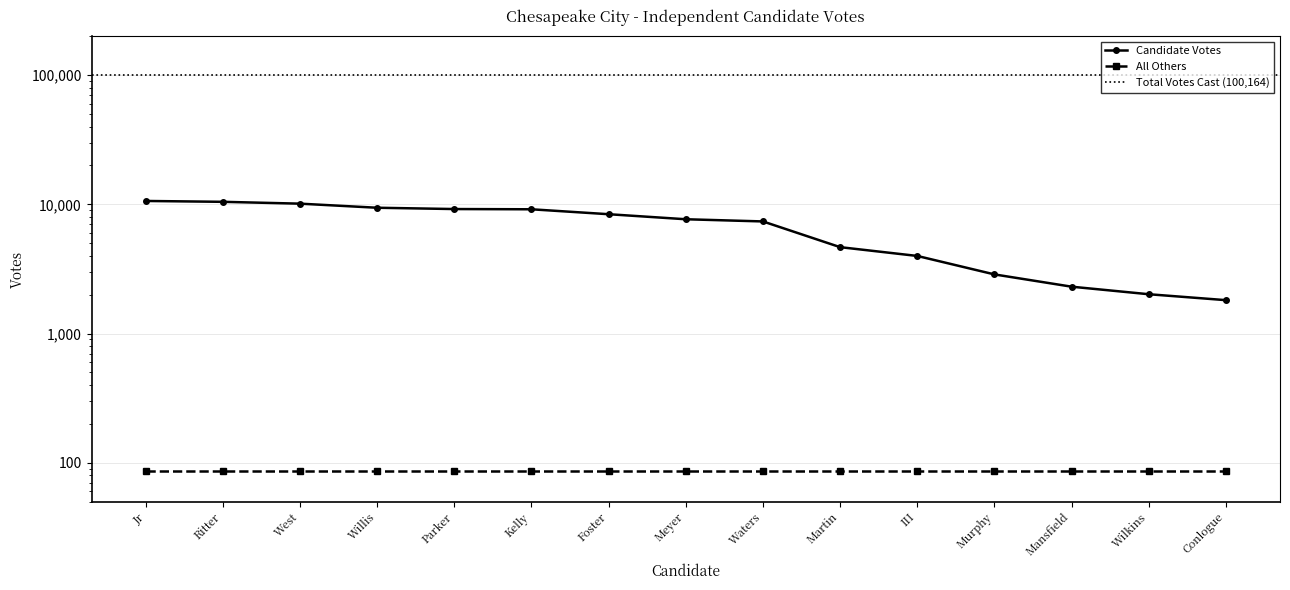

Approximately how many times larger is the value at III compared to Conlogue?

2.2